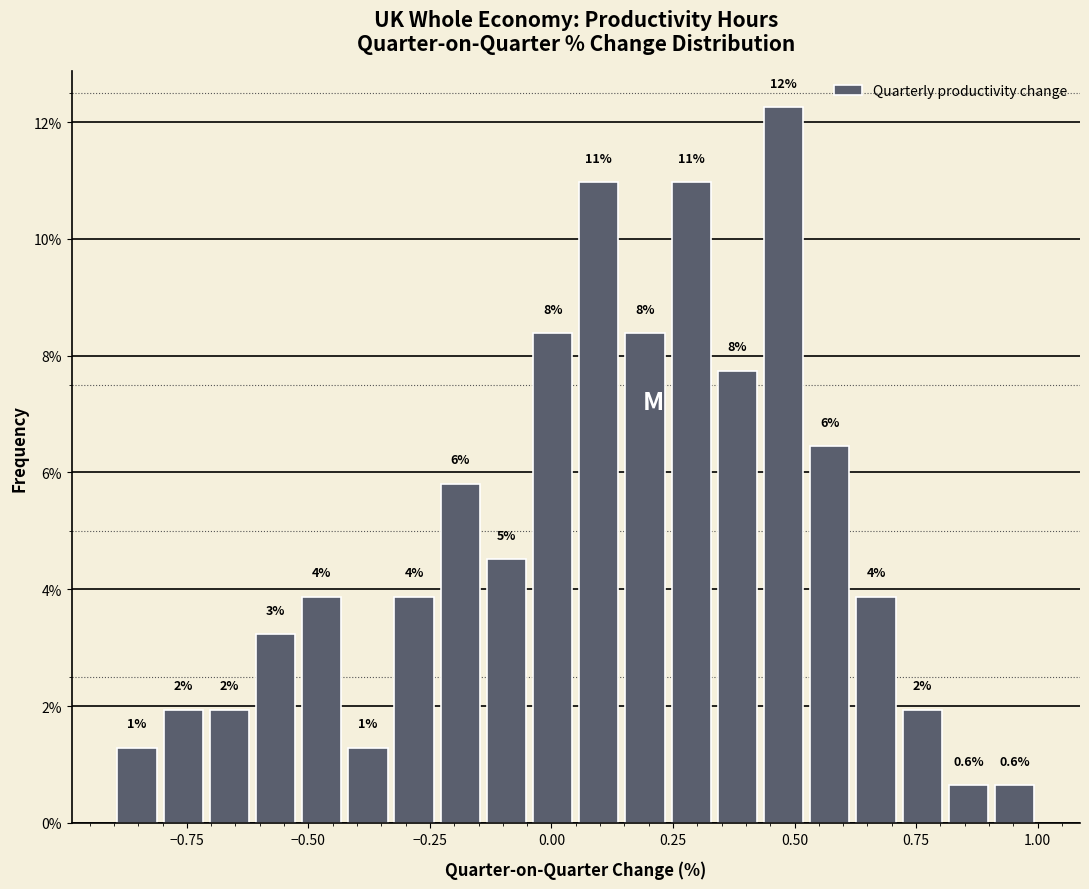

Read against the x-axis, roughly where is the centre of the tallest bar?

0.50